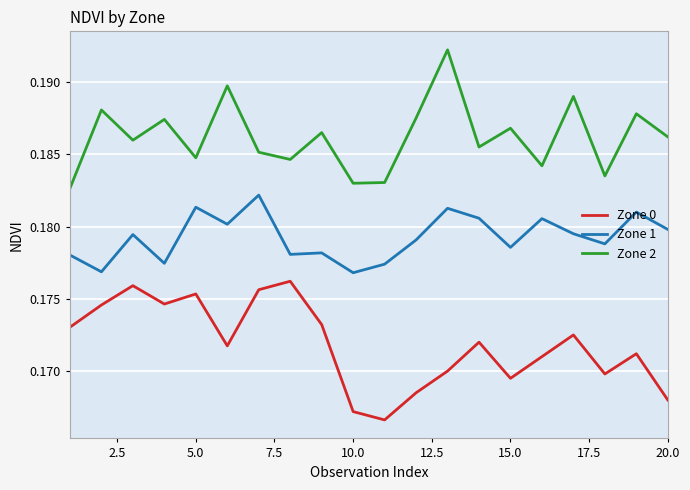

Rank the series by their average value, from highest to lowest.

Zone 2, Zone 1, Zone 0